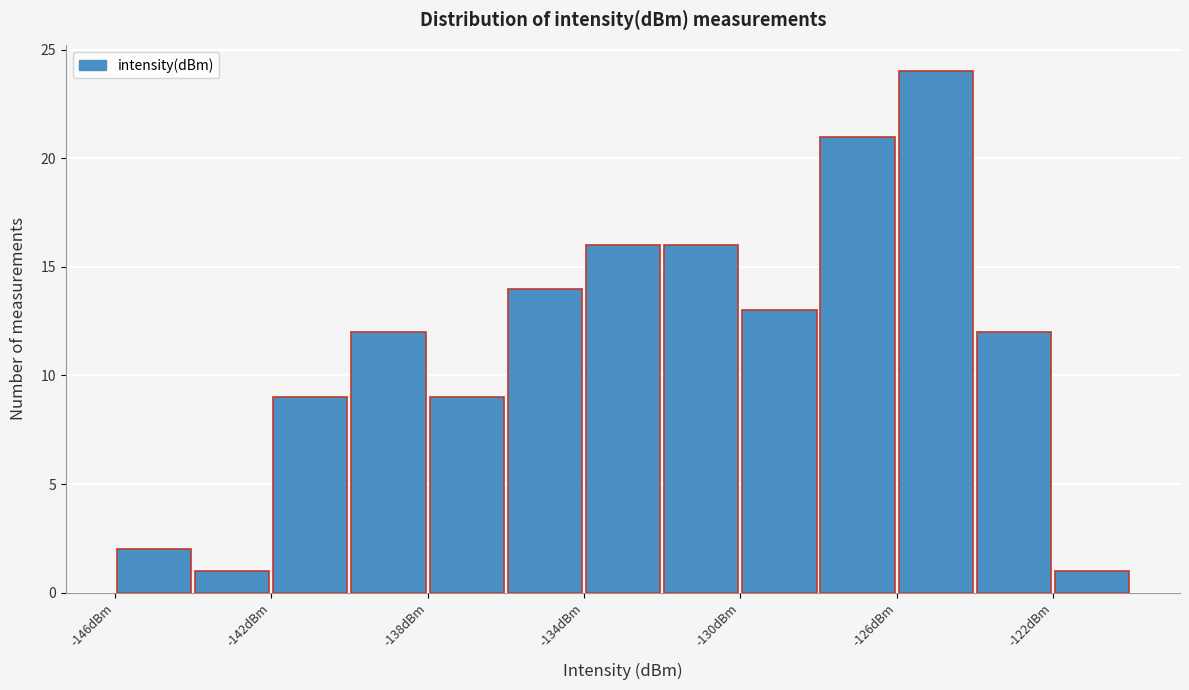

Over which range of the x-axis is the bar tallest?

-126 to -124